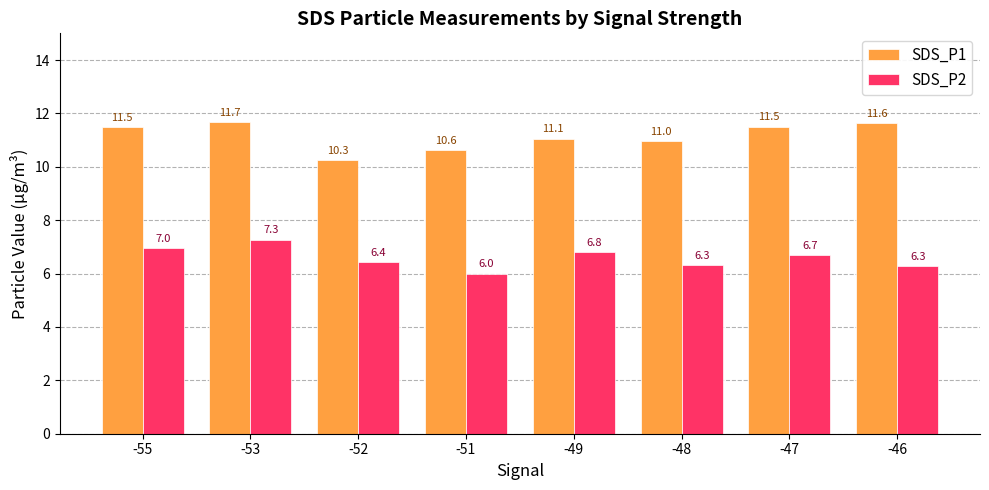

Which series has the largest range (max minus min)?

SDS_P1